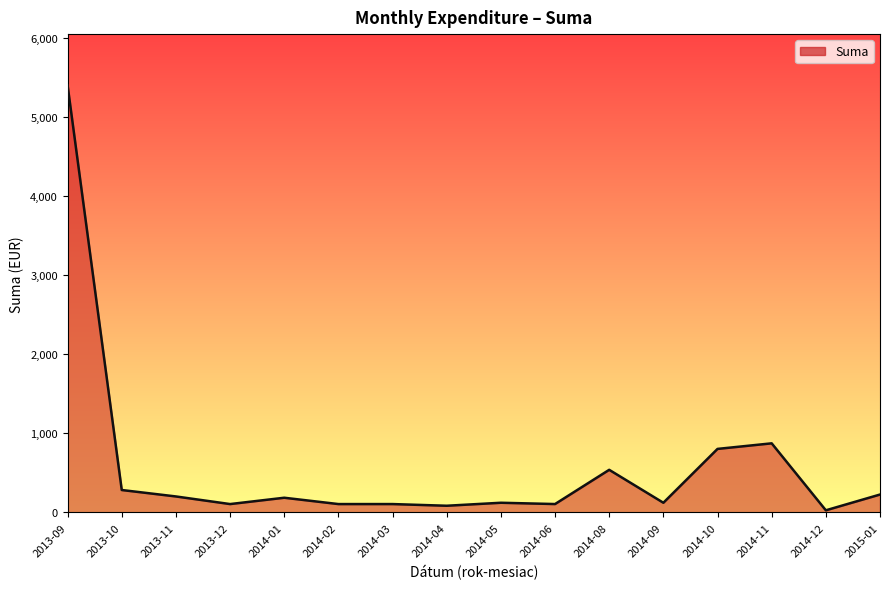

Where is the data nearest to the value 2710?

2014-11